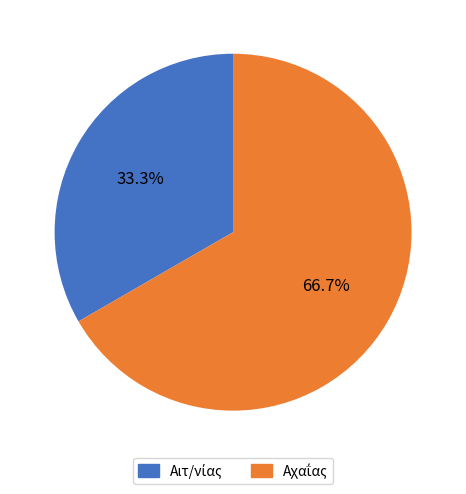

Is there a majority slice in this chart?

Yes